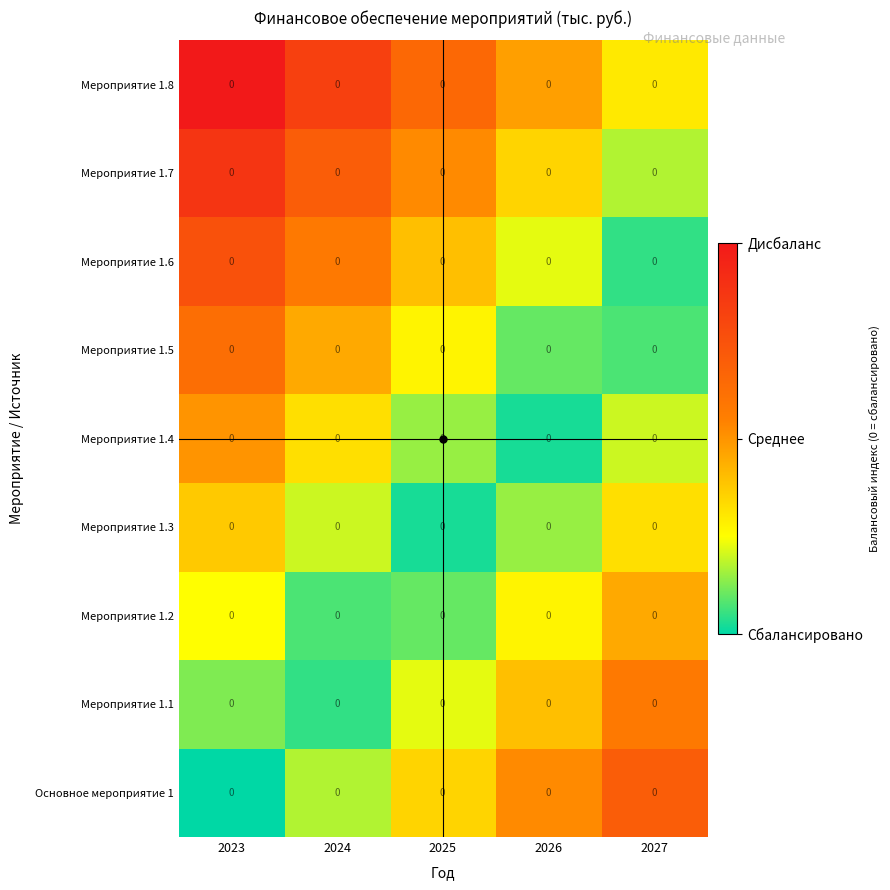

At how many categories does at least one series exceed 0?

5